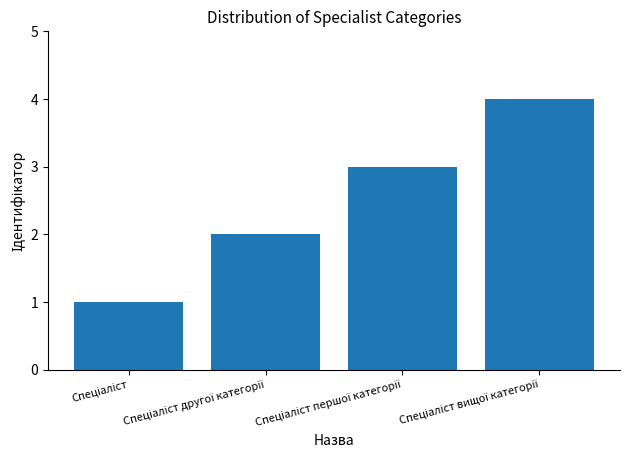

What is the greatest value displayed?

4